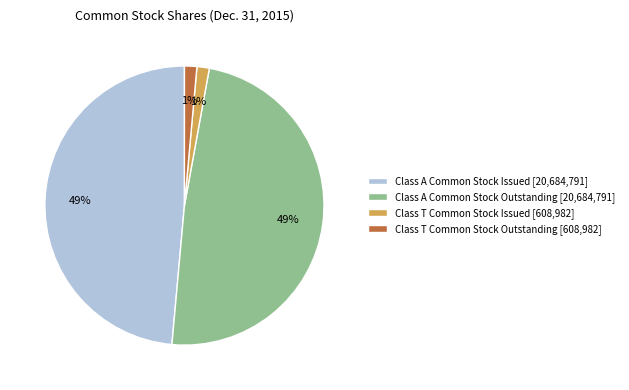

Combined, do Class A Common Stock Outstanding [20,684,791] and Class A Common Stock Issued [20,684,791] account for over 50%?

Yes